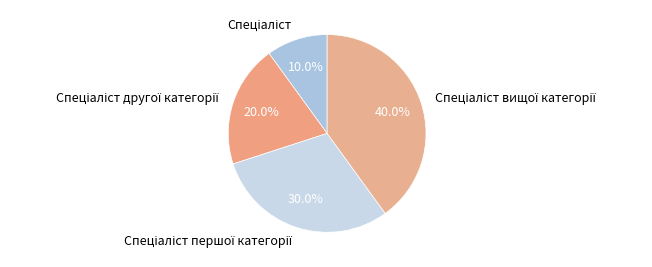

Does any single category account for the majority?

No